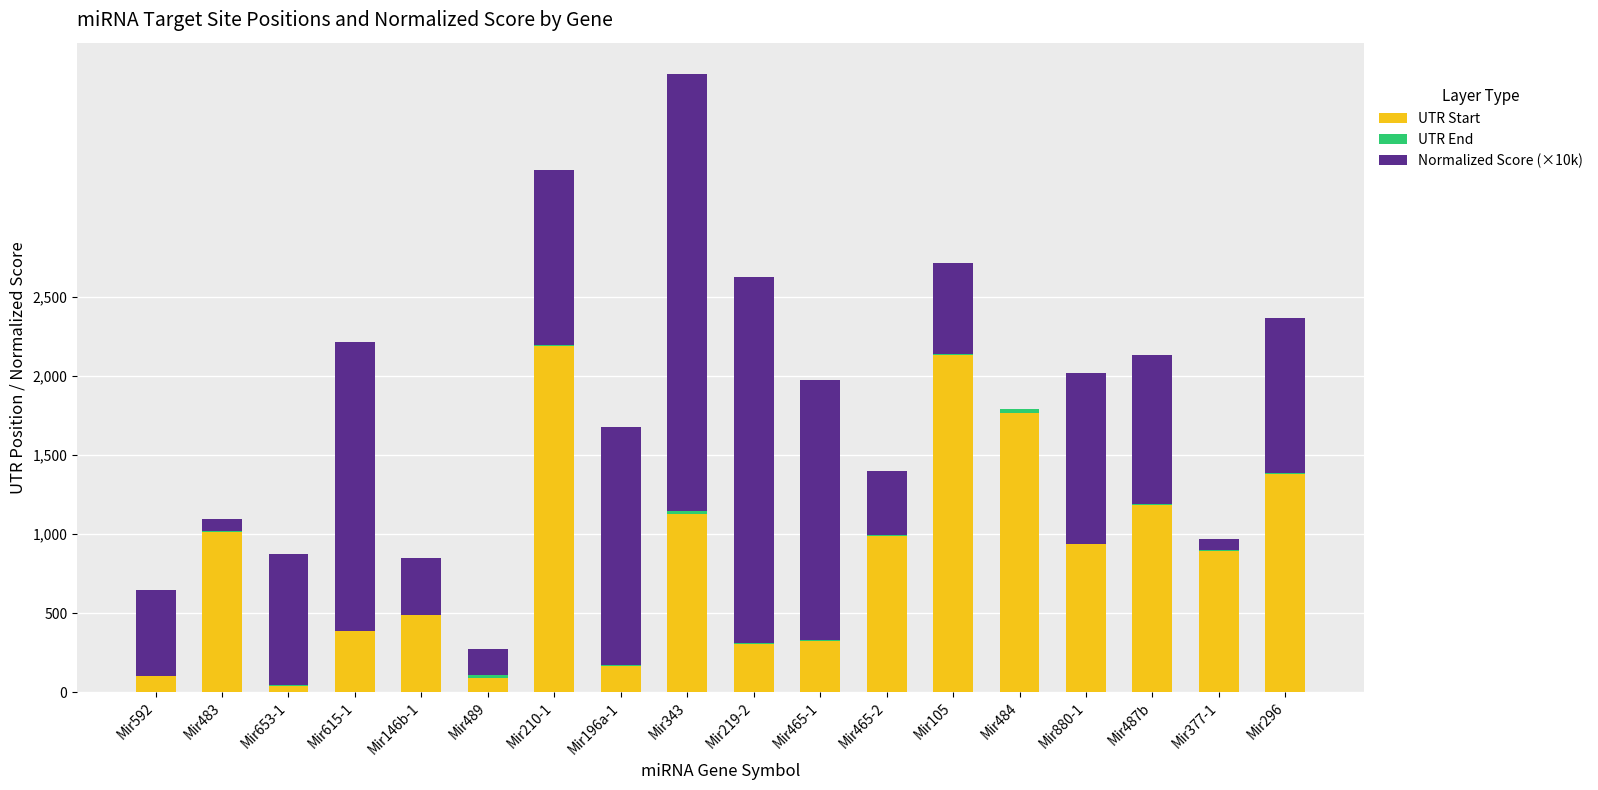

The value of UTR Start at Mir592 is 99.0. True or false?

True